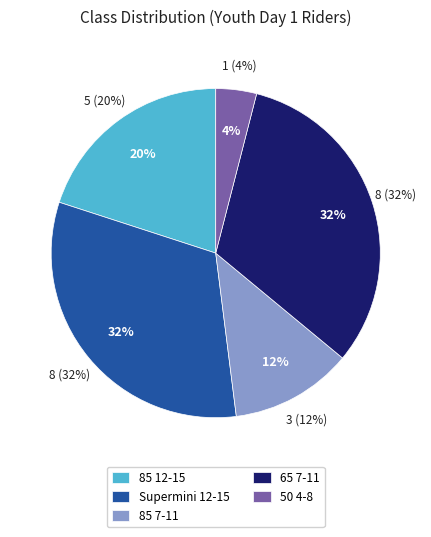

How many slices are in this pie chart?

5